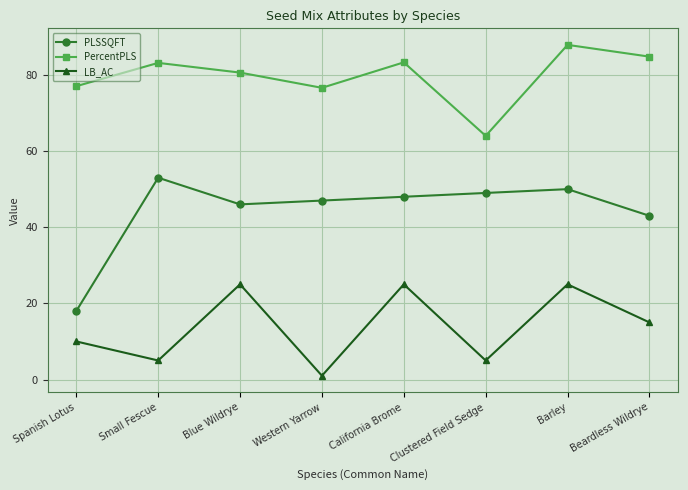

How many distinct data groups are displayed?

3